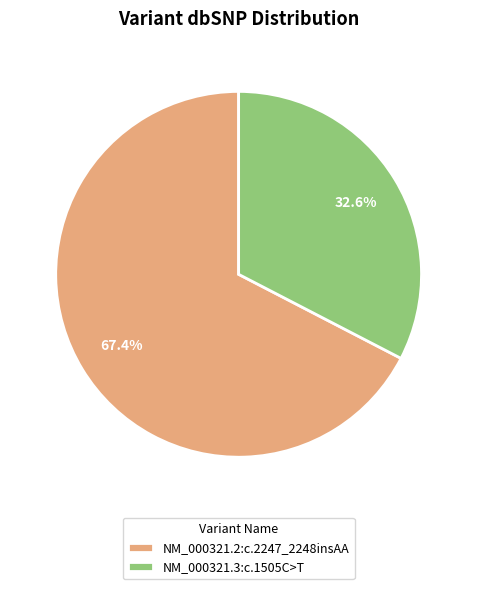

To the nearest percent, what percentage of the pie is NM_000321.3:c.1505C>T?

33%